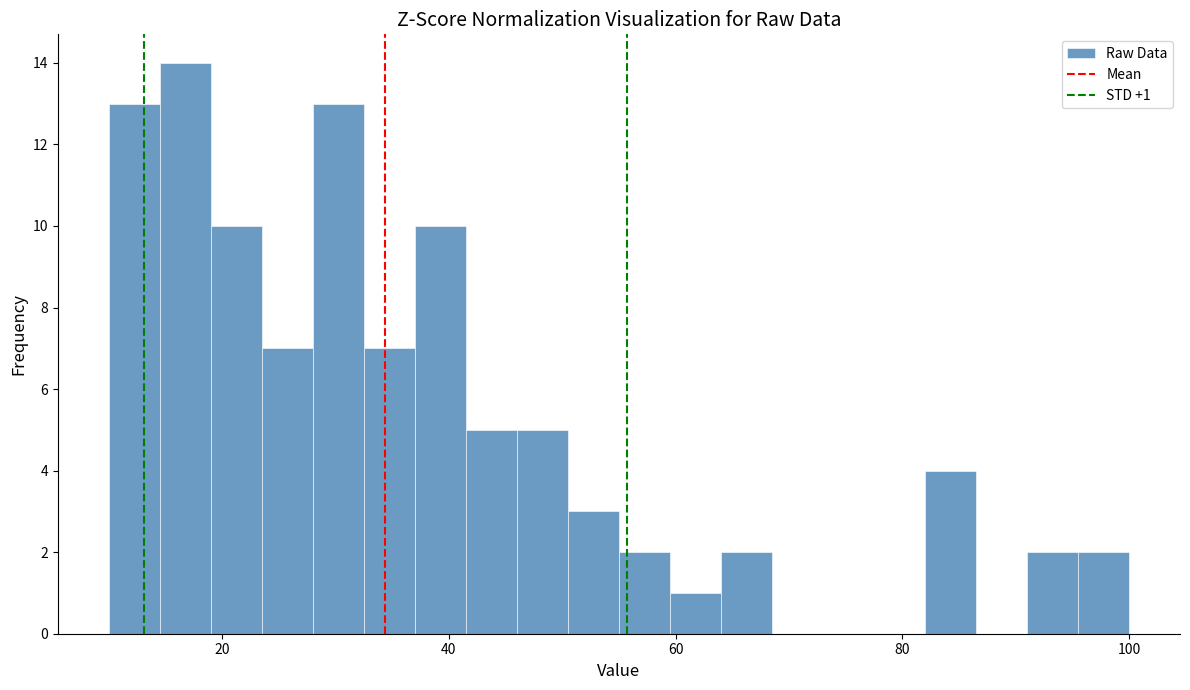

Around what value on the x-axis is the tallest bar? Give the approximate position of its centre, as read against the axis.

16